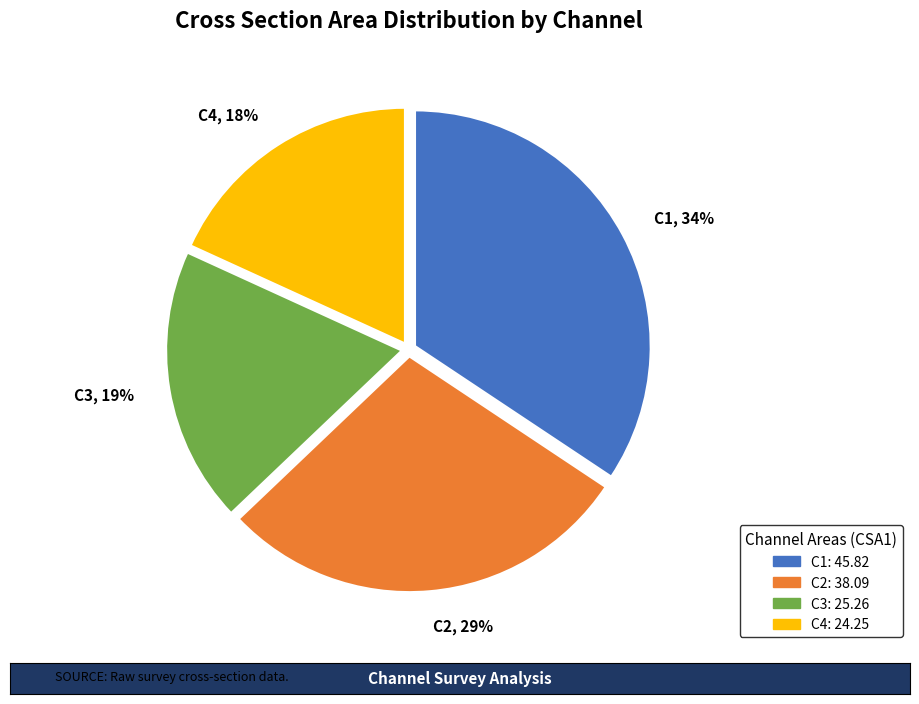

To the nearest percent, what percentage of the pie is C1?

34%